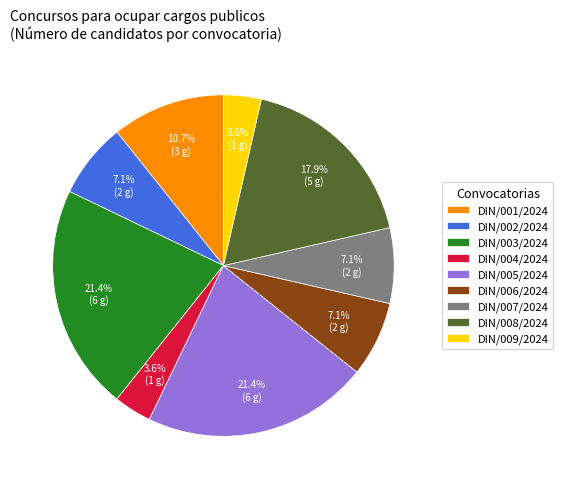

Is DIN/003/2024 the majority of the pie?

No